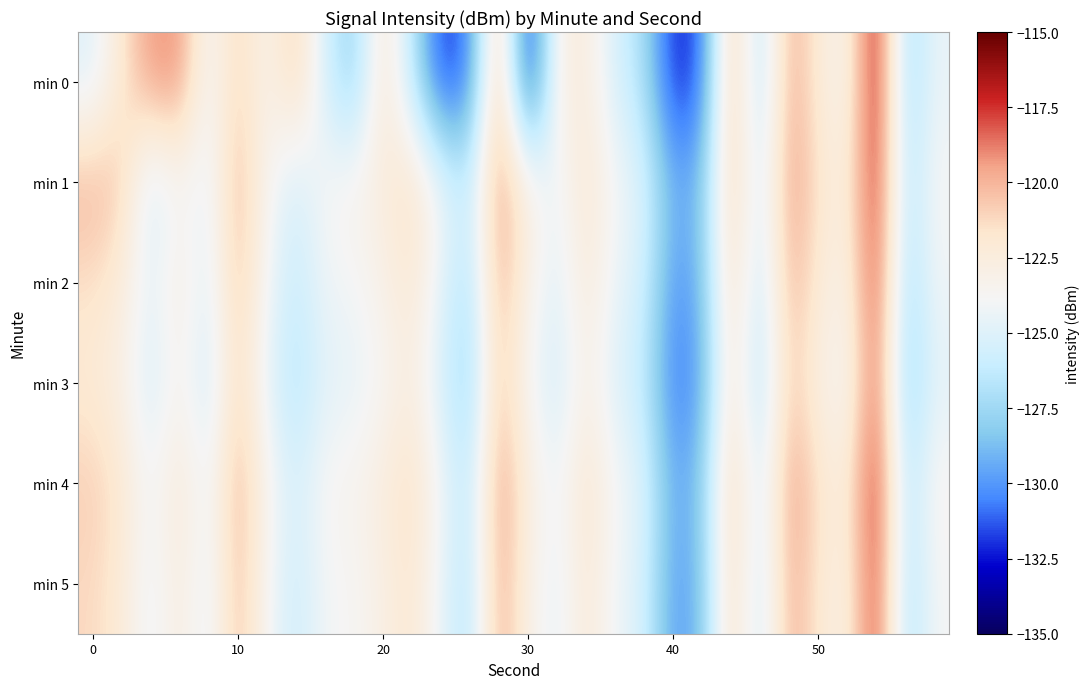

Which series has the widest spread of values?

min 0